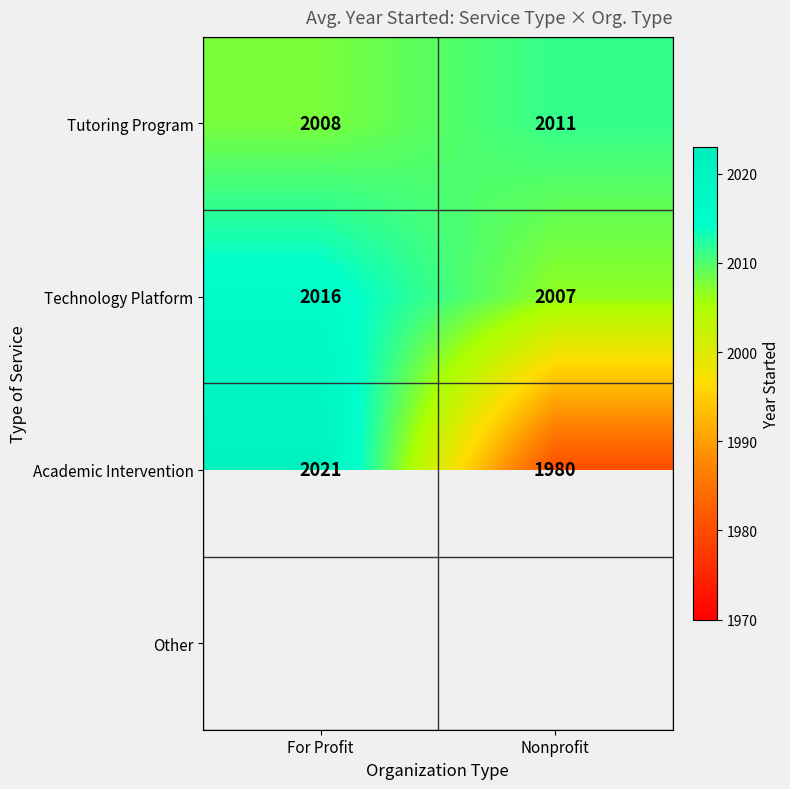

Is the value of Academic Intervention at Nonprofit greater than the value of Tutoring Program at Nonprofit?

No